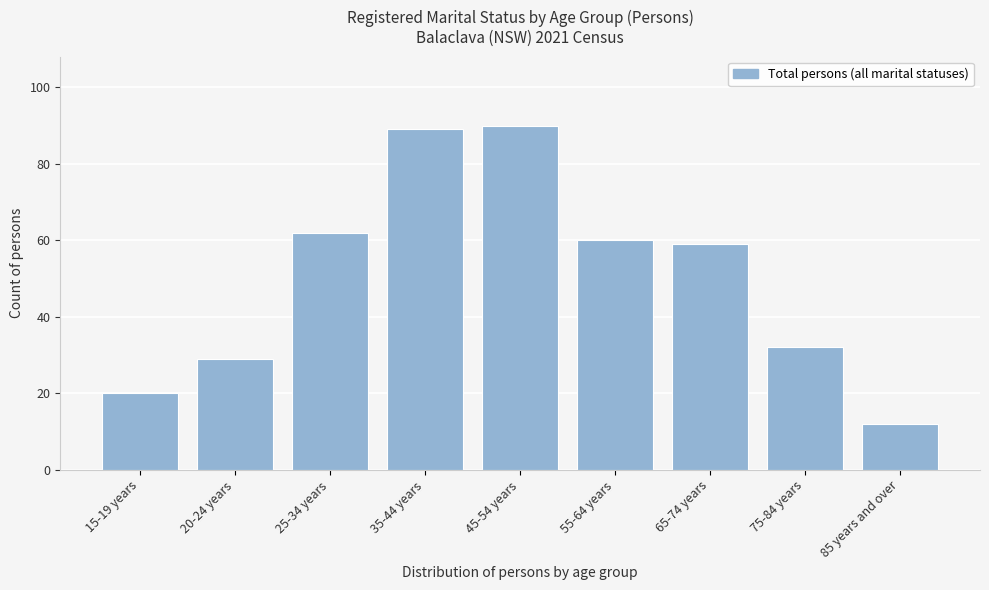

Reading left to right, transcribe all the data shown in this chart.

15-19 years=20	20-24 years=29	25-34 years=62	35-44 years=89	45-54 years=90	55-64 years=60	65-74 years=59	75-84 years=32	85 years and over=12